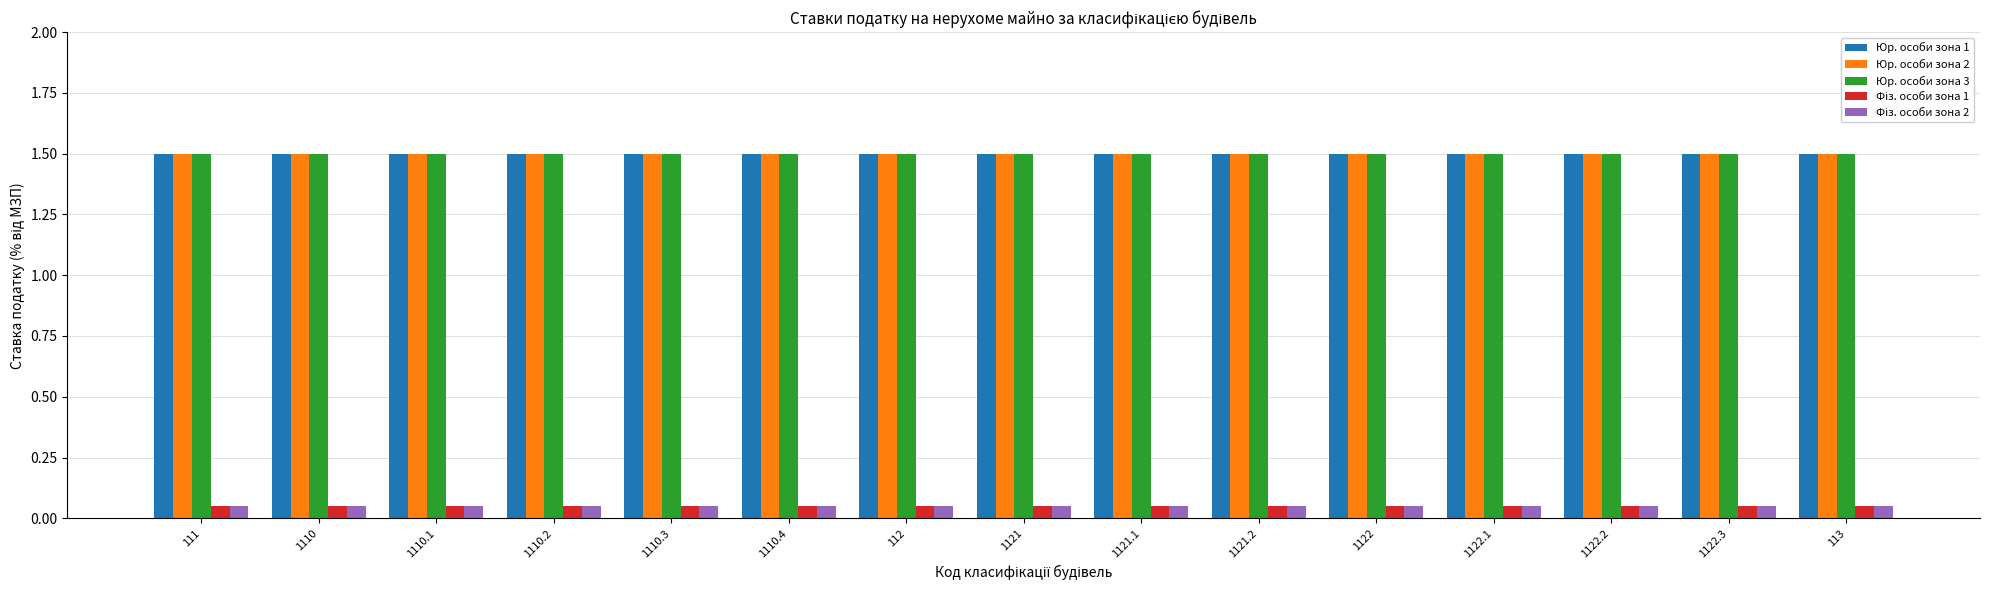

What is the approximate value of Юр. особи зона 3 at 1122.3?

1.5